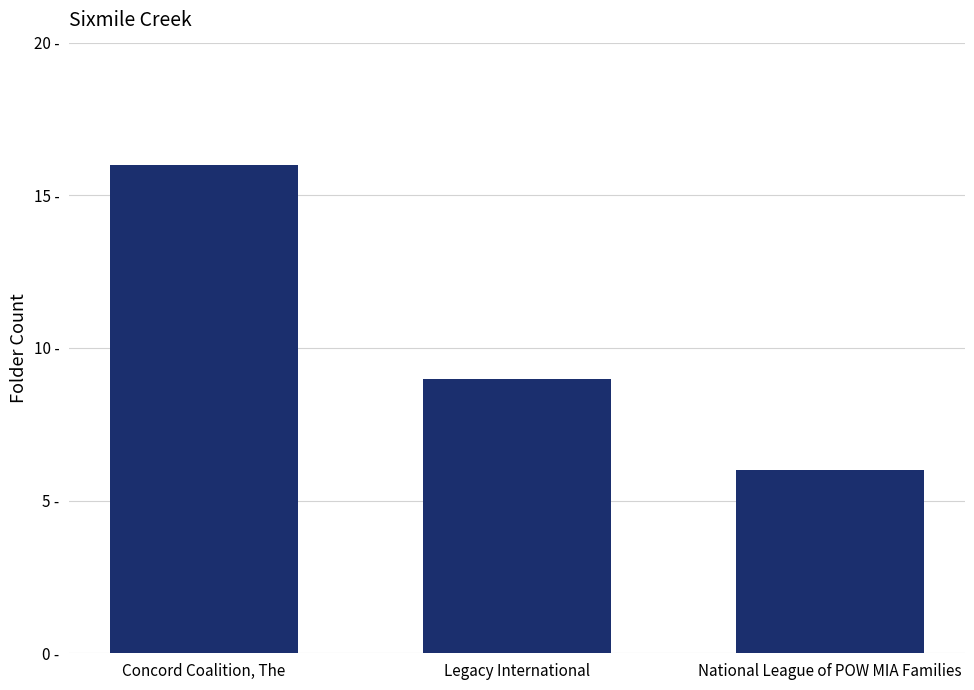

At which label does the data first exceed 9?

Concord Coalition, The